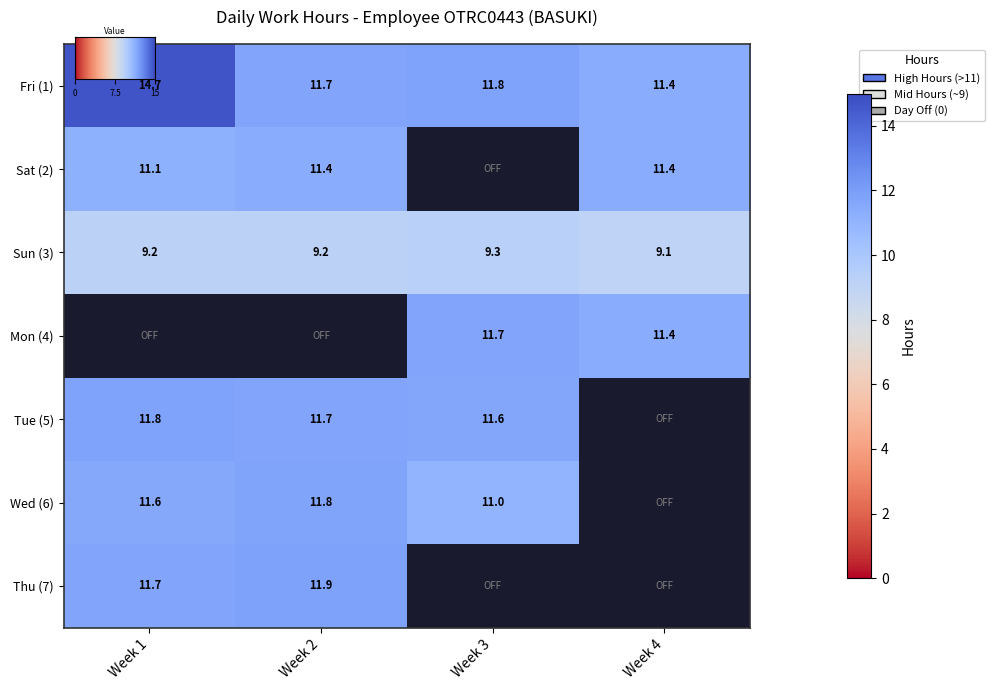

Reading left to right, extract all data points from this chart.

1: 0=14.7	1=11.1	2=9.2	3=0.0	4=11.8	5=11.6	6=11.7
2: 0=11.7	1=11.4	2=9.2	3=0.0	4=11.7	5=11.8	6=11.9
3: 0=11.8	1=0.0	2=9.3	3=11.7	4=11.6	5=11.0	6=0.0
4: 0=11.4	1=11.4	2=9.1	3=11.4	4=0.0	5=0.0	6=0.0